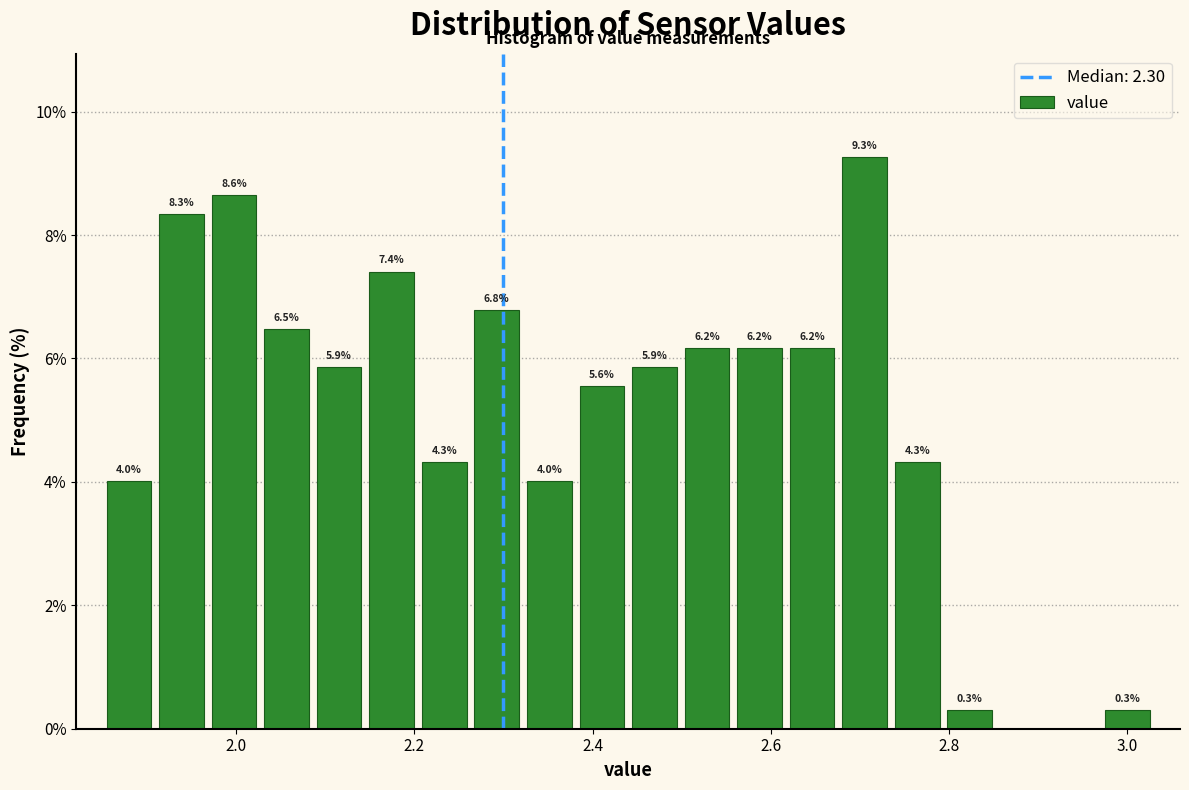

Around what value on the x-axis is the tallest bar? Give the approximate position of its centre, as read against the axis.

2.70